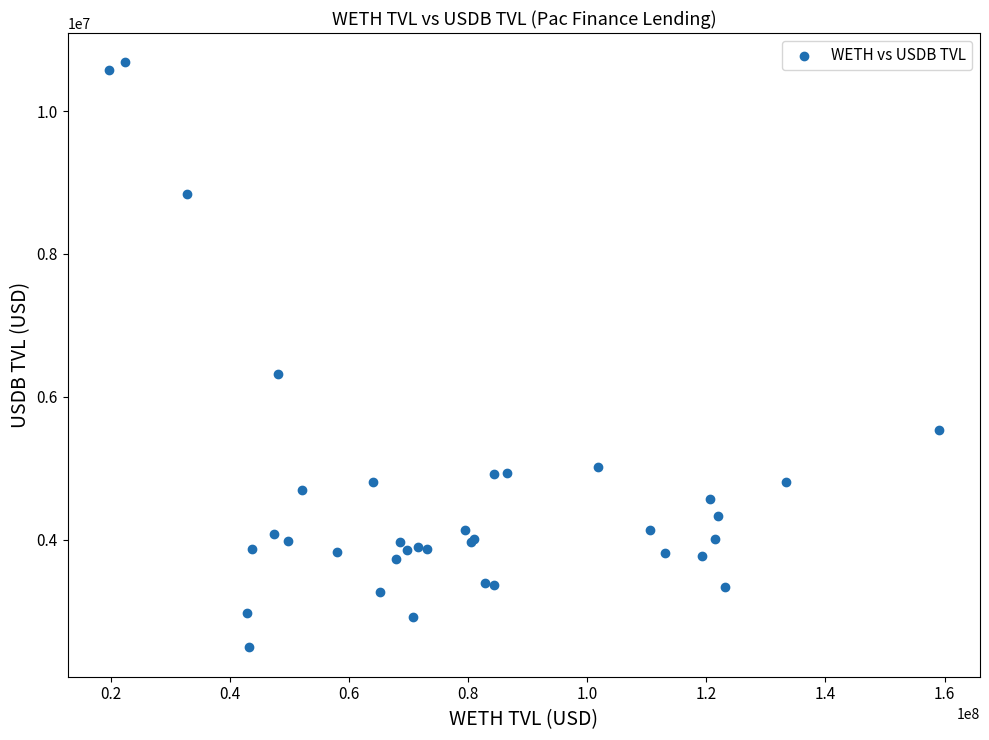

What Y value in the scatter plot is closest to 6586649?

6315911.1